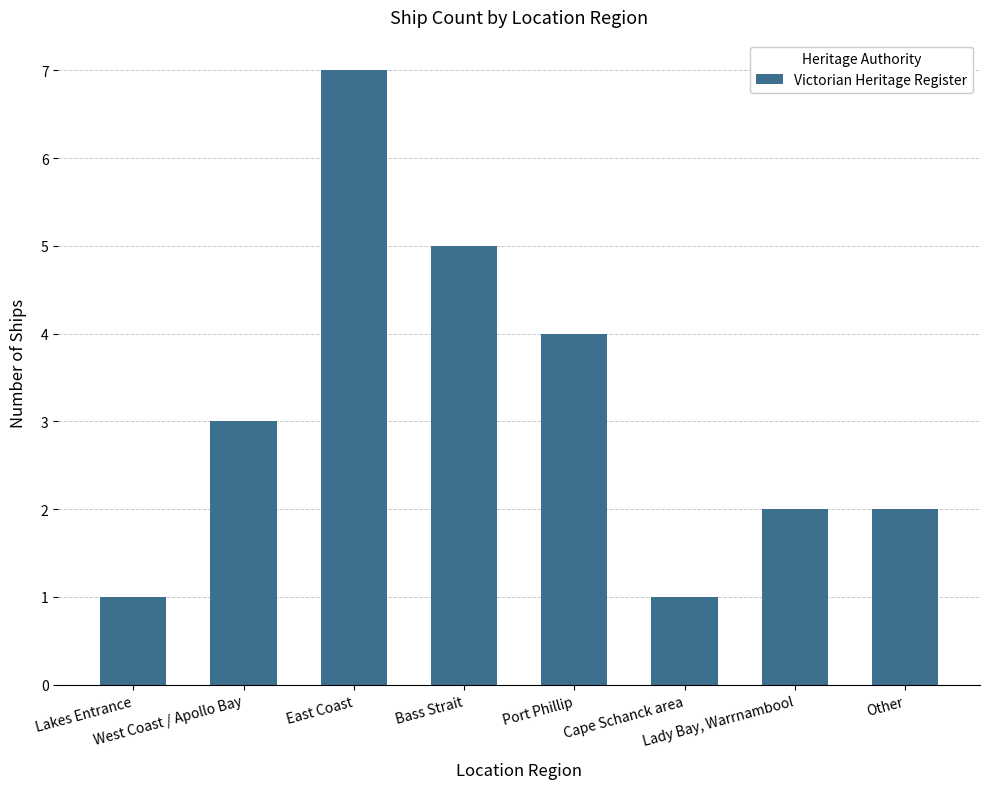

Reading right to left, list all the values displayed in this chart.

Other=2	Lady Bay, Warrnambool=2	Cape Schanck area=1	Port Phillip=4	Bass Strait=5	East Coast=7	West Coast / Apollo Bay=3	Lakes Entrance=1